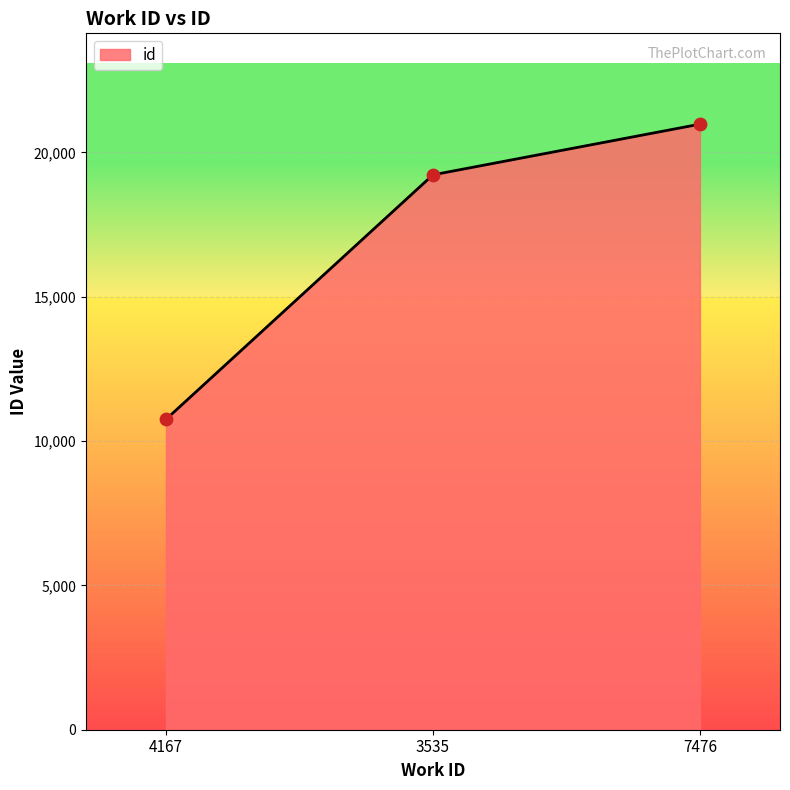

What is the change in value from 3535 to 7476?

+1755